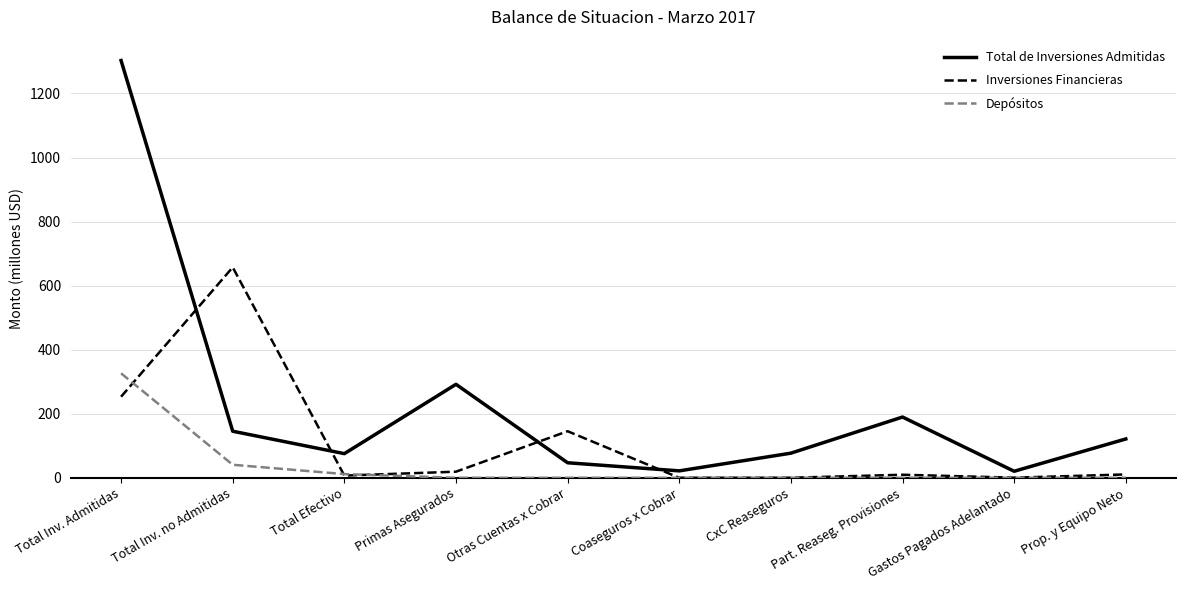

How many lines are shown in the chart?

3